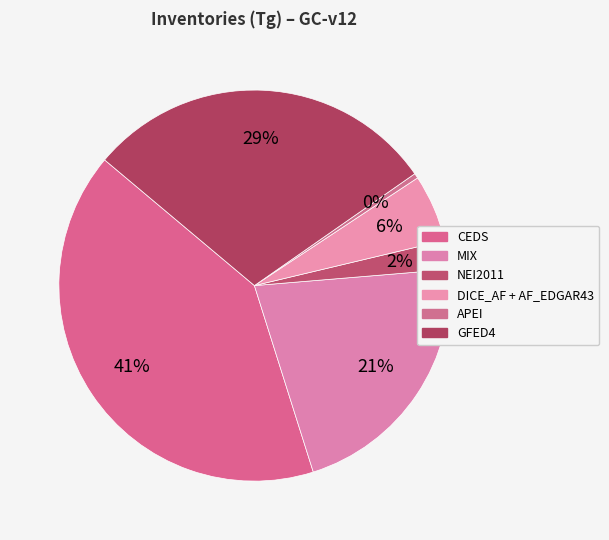

Rank the categories by value from lowest to highest.

APEI, NEI2011, DICE_AF + AF_EDGAR43, MIX, GFED4, CEDS